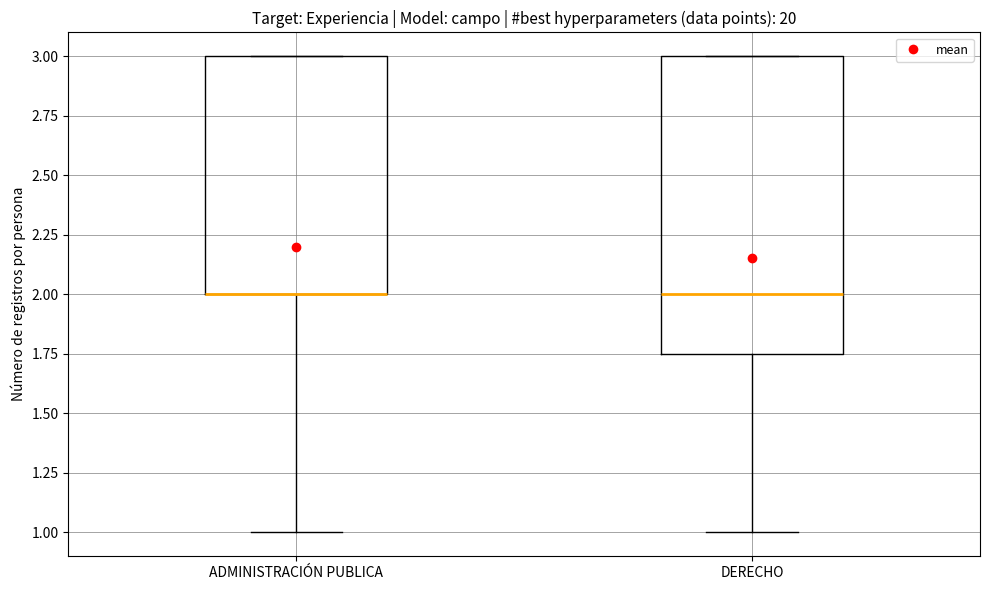

Where is the upper edge of the box for ADMINISTRACIÓN PUBLICA on the y-axis? The values are not printed on the chart, so give them approximately, as read against the axis.

3.00